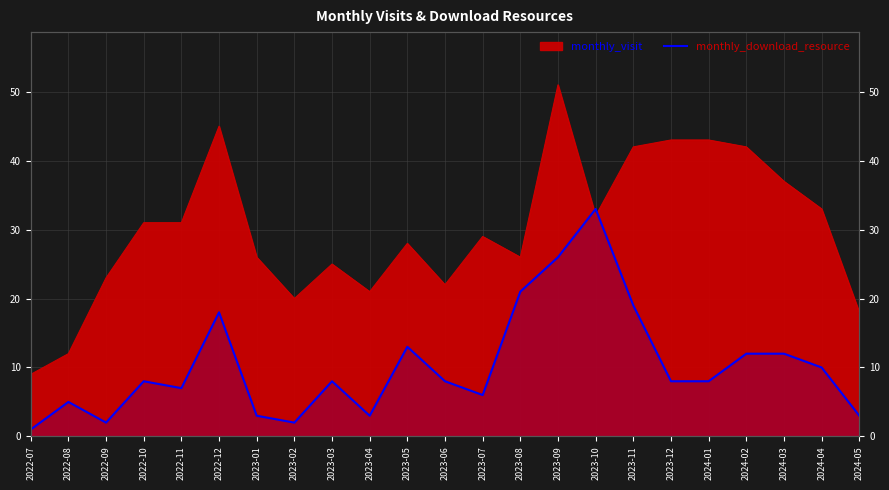

What is the sum of the values at 2023-11 and 2022-10?

27